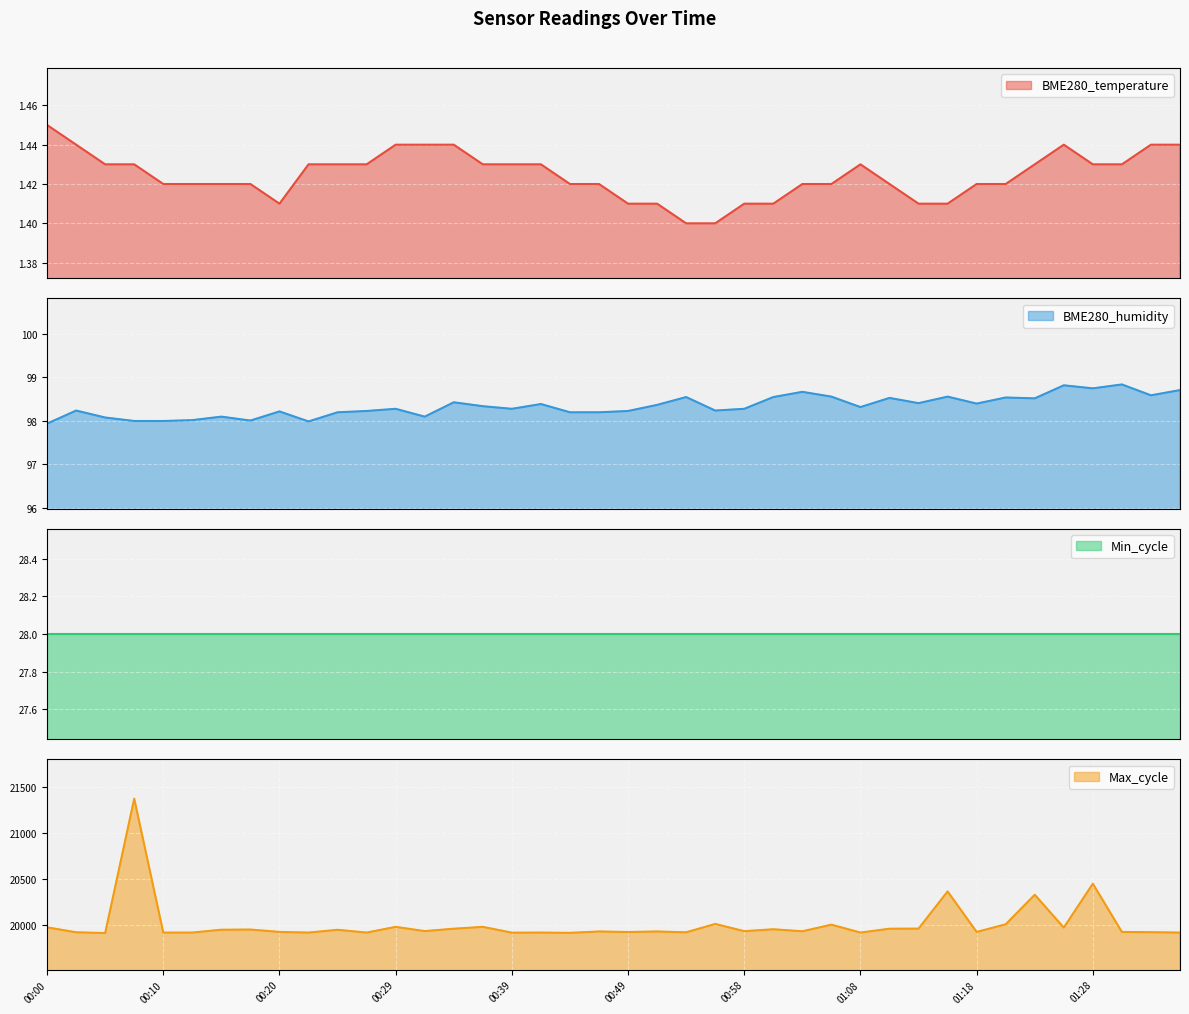

What is the highest value of the BME280_humidity series?

98.8